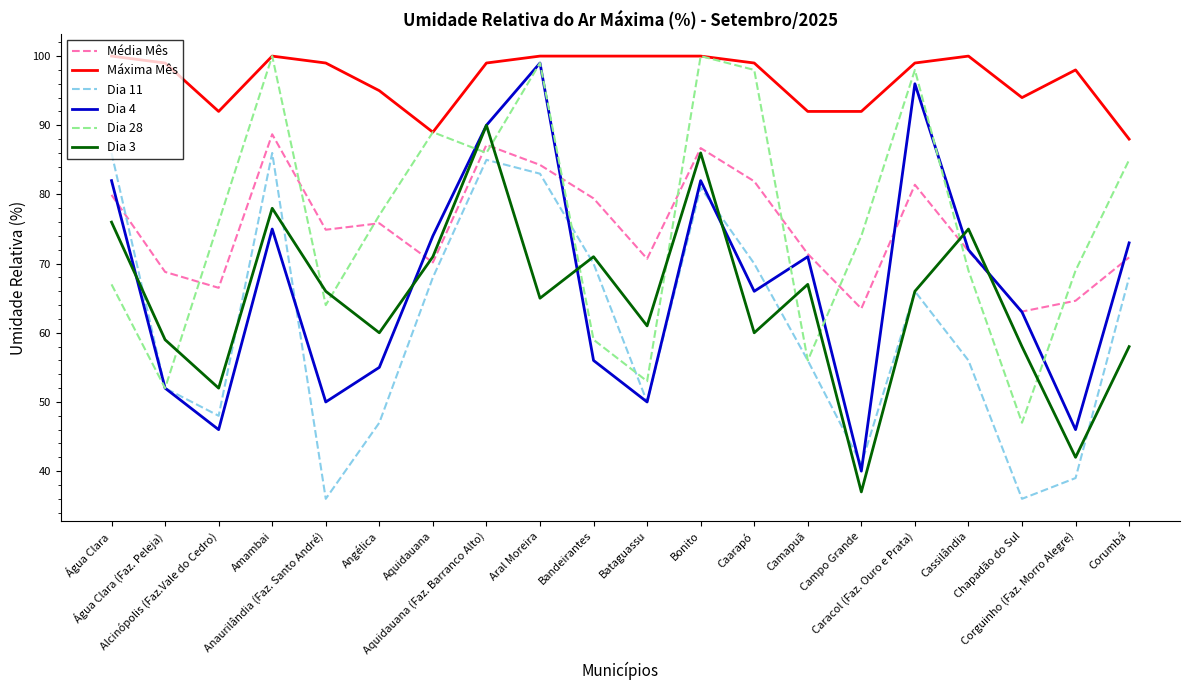

Which category has the lowest value in the Dia 28 series?

Chapadão do Sul